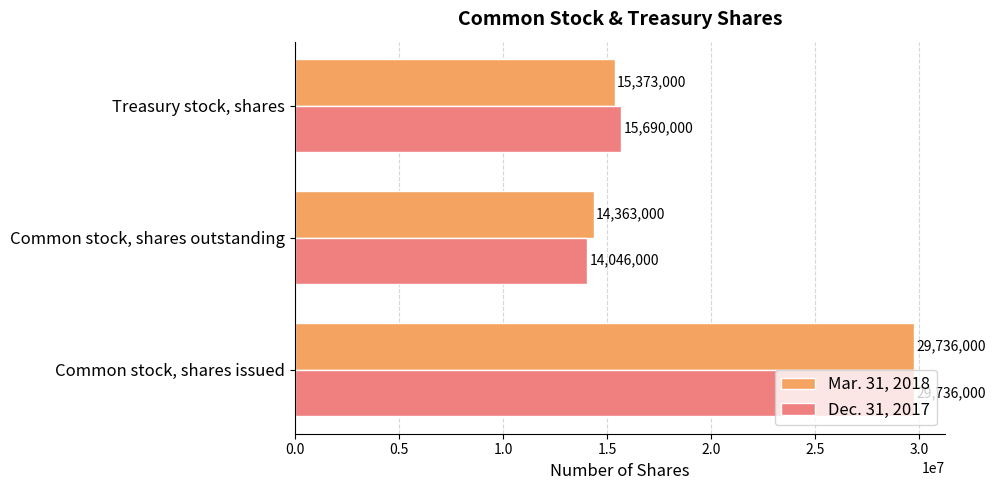

True or false: Dec. 31, 2017 has a value of 22468218 at Common stock, shares outstanding.

False